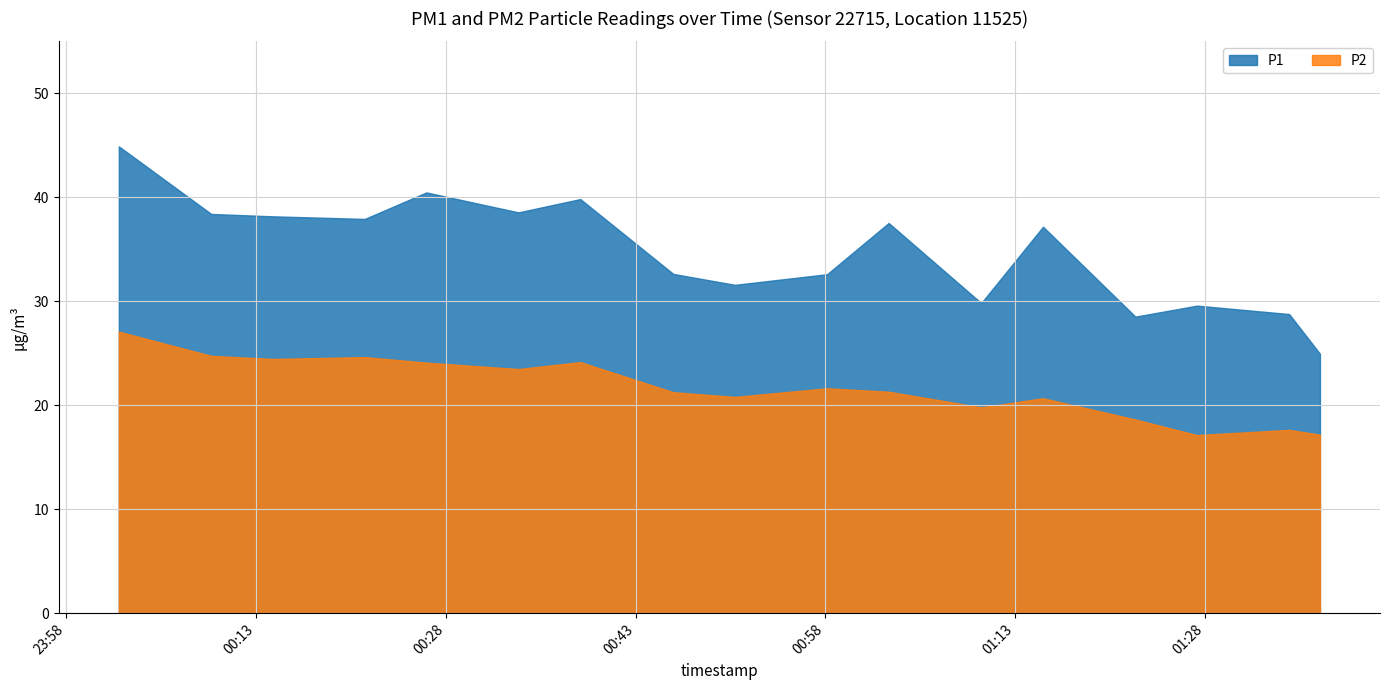

Does the chart display data point markers on the line(s)?

No